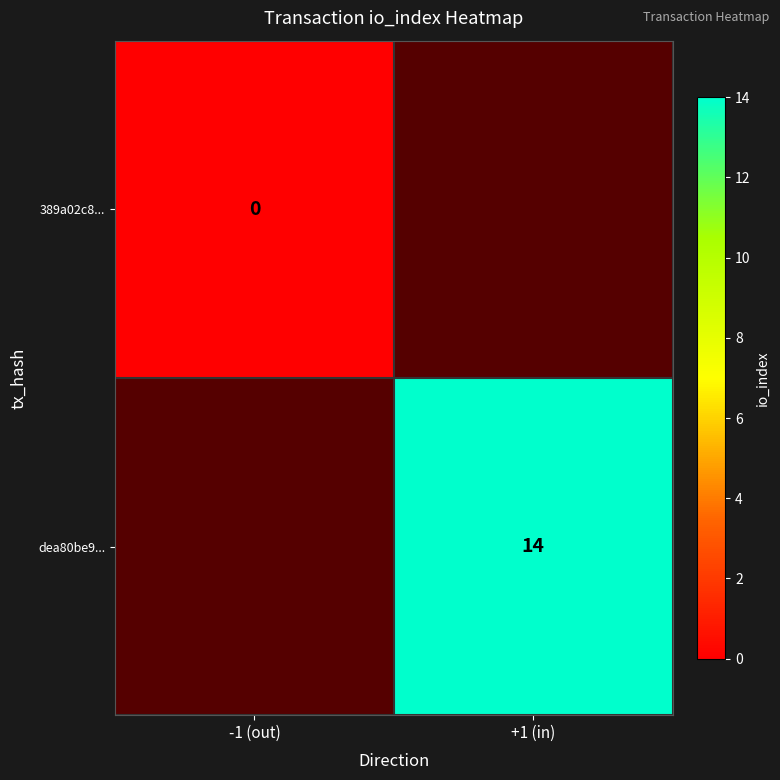

How many data points does each series have?

2